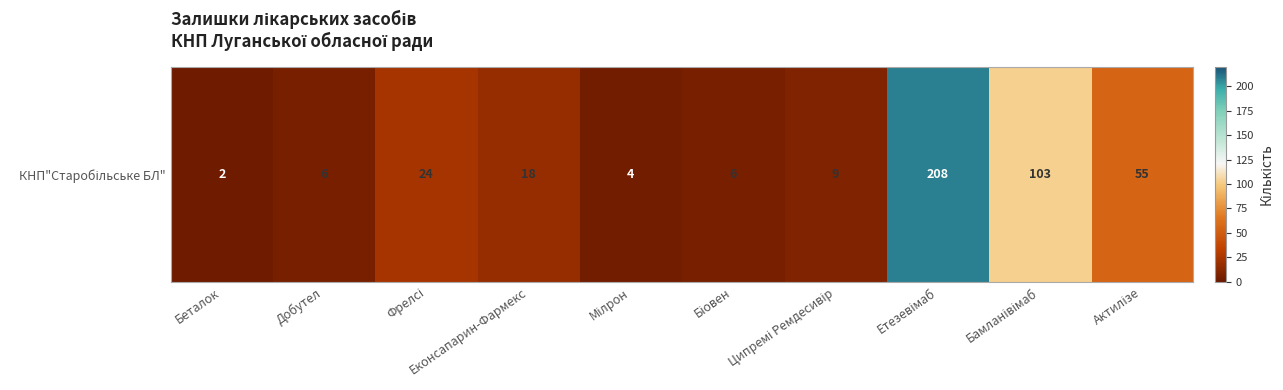

Is it true that the value at Мілрон is 6?

False